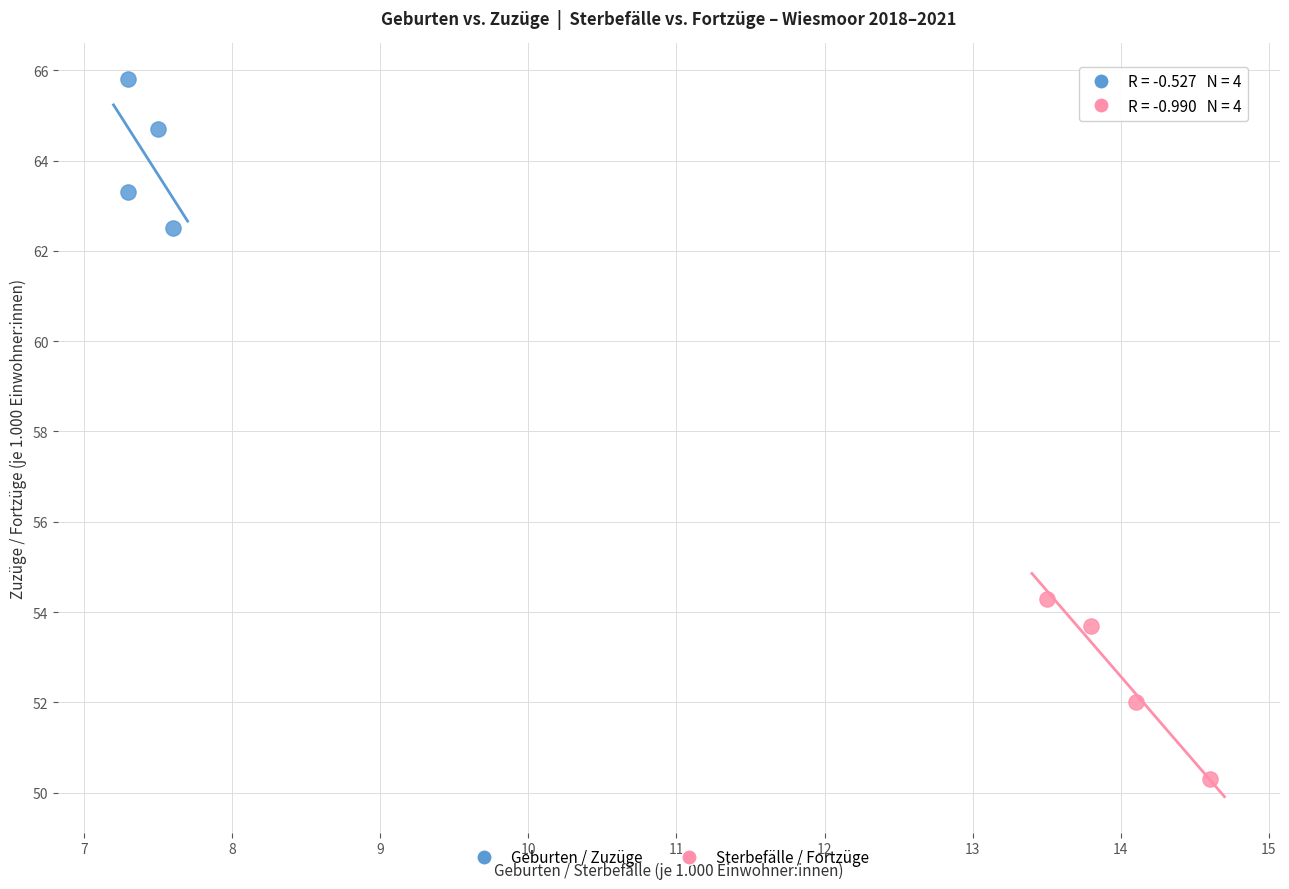

Which series reaches the minimum Y coordinate?

Sterbefälle / Fortzüge